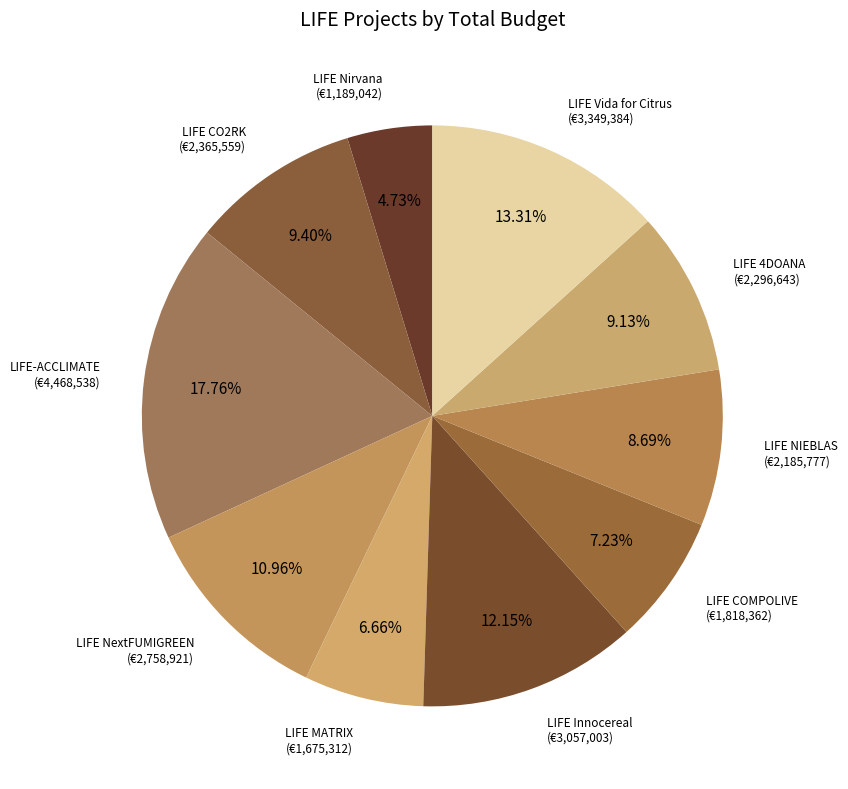

Is there a majority slice in this chart?

No